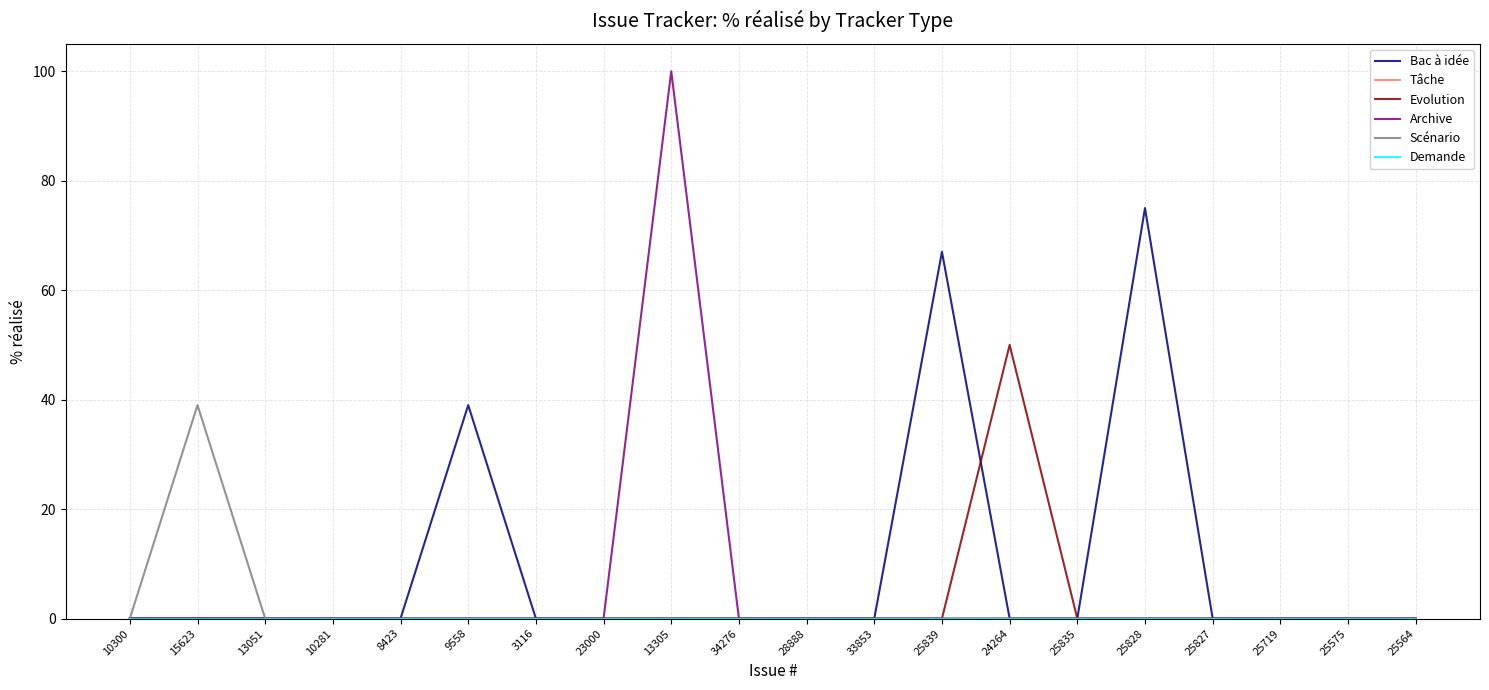

Reading right to left, list all the values displayed in this chart.

Bac à idée: 0	0	0	0	75	0	0	67	0	0	0	0	0	0	39	0	0	0	0	0
Tâche: 0	0	0	0	0	0	0	0	0	0	0	0	0	0	0	0	0	0	0	0
Evolution: 0	0	0	0	0	0	50	0	0	0	0	0	0	0	0	0	0	0	0	0
Archive: 0	0	0	0	0	0	0	0	0	0	0	100	0	0	0	0	0	0	0	0
Scénario: 0	0	0	0	0	0	0	0	0	0	0	0	0	0	0	0	0	0	39	0
Demande: 0	0	0	0	0	0	0	0	0	0	0	0	0	0	0	0	0	0	0	0